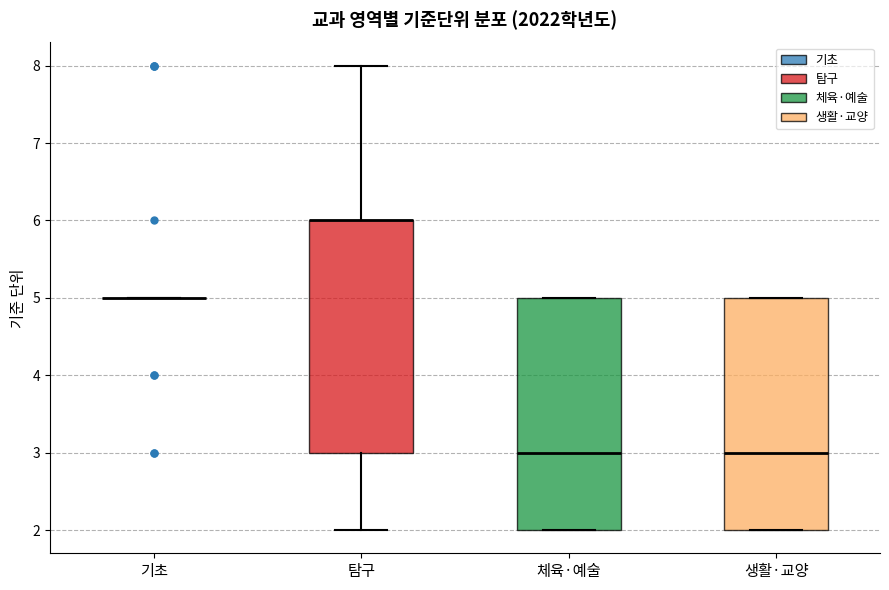

Reading left to right, read every box against the y-axis: the position of its median line, the range the box covers, and the ends of its whiskers. The values are not printed on the chart, so give them approximately, as read against the axis.

기초: box collapsed to a line at 5, whiskers 5 to 5
탐구: median 6 (drawn on the box's upper edge), box 3 to 6, whiskers 2 to 8
체육·예술: median 3, box 2 to 5, whiskers 2 to 5
생활·교양: median 3, box 2 to 5, whiskers 2 to 5